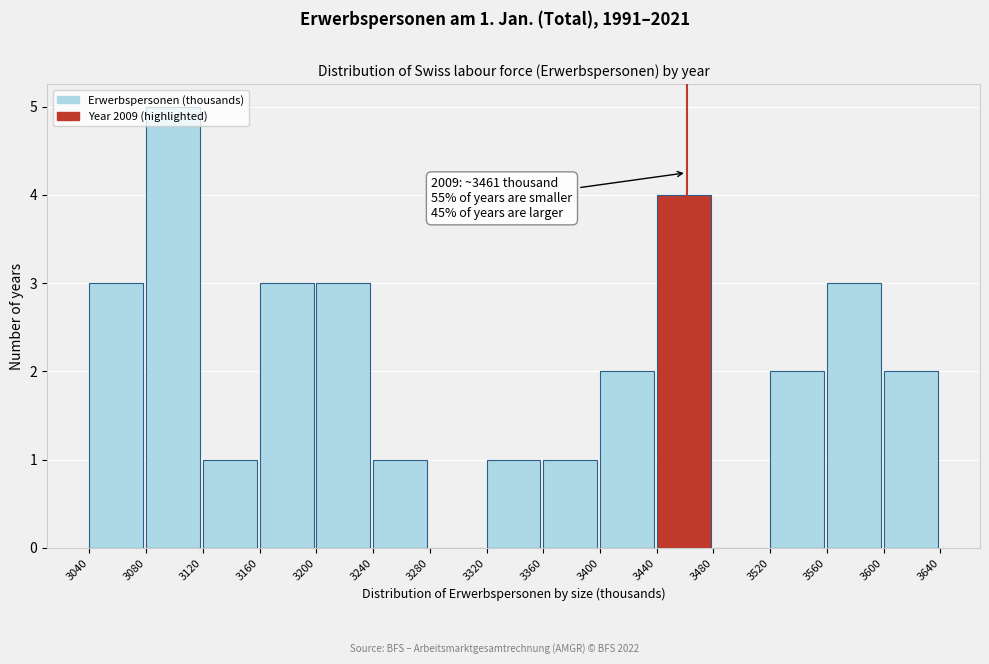

Which range on the x-axis has the tallest bar?

3080 to 3120